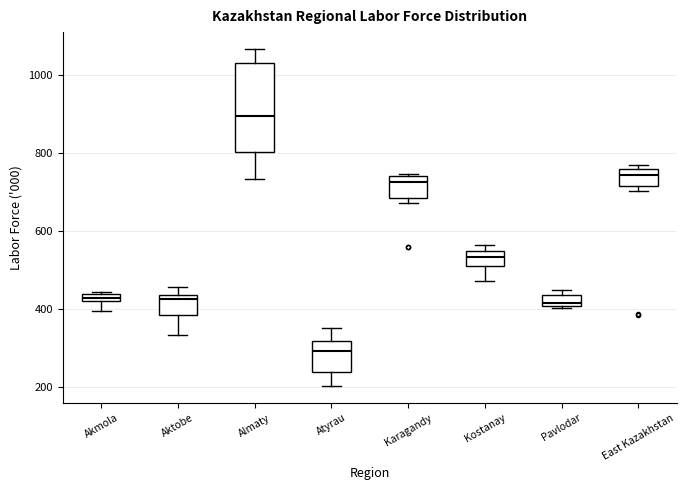

Which box is the tallest, from its lower edge to its upper edge?

Almaty